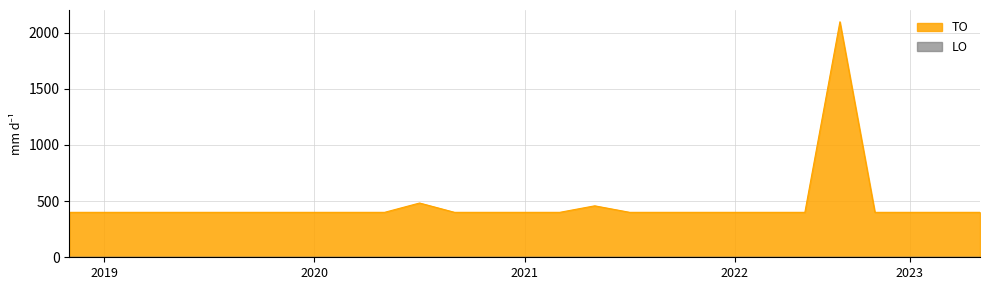

What is the greatest value displayed?

2096